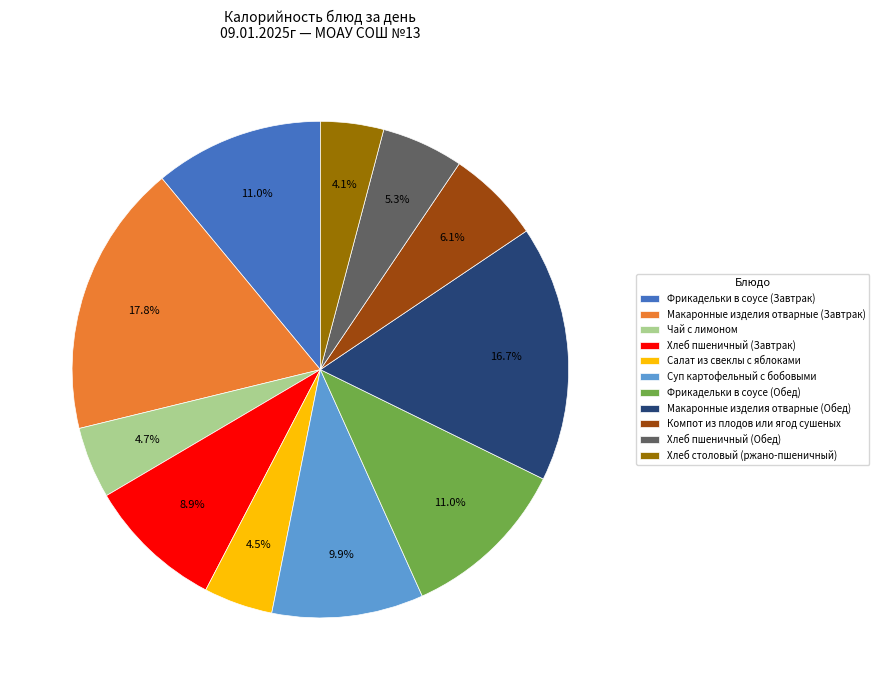

True or false: Суп картофельный с бобовыми accounts for 18% of the total.

False